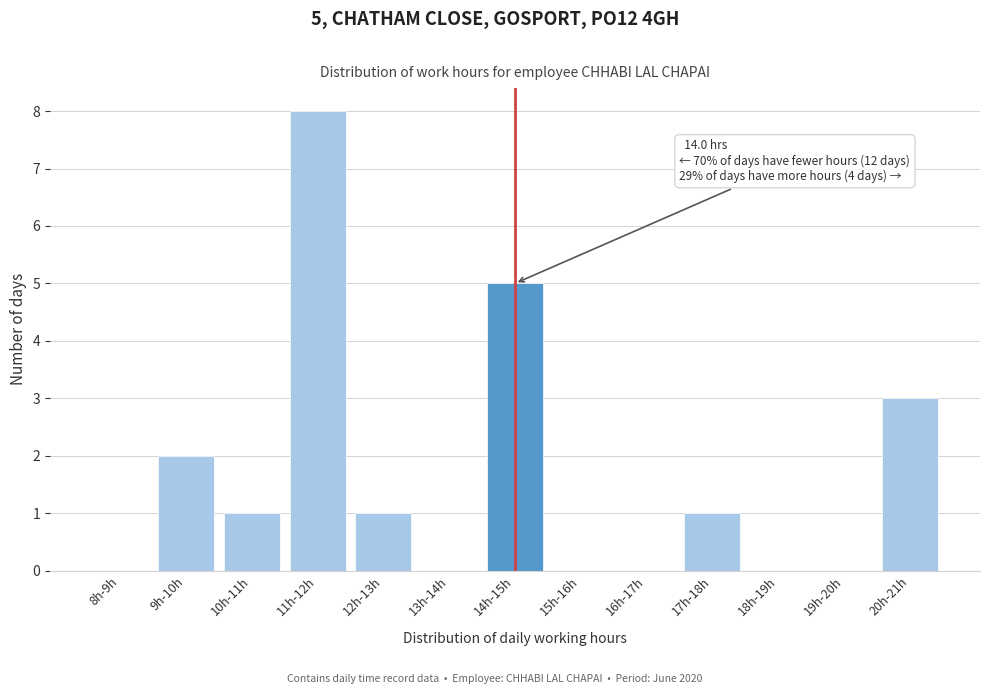

Reading left to right, what are all the values shown in this chart?

8h-9h=0	9h-10h=2	10h-11h=1	11h-12h=8	12h-13h=1	13h-14h=0	14h-15h=5	15h-16h=0	16h-17h=0	17h-18h=1	18h-19h=0	19h-20h=0	20h-21h=3